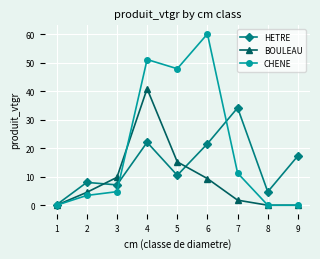

At 5, list the series in order from largest to smallest.

CHENE, BOULEAU, HETRE